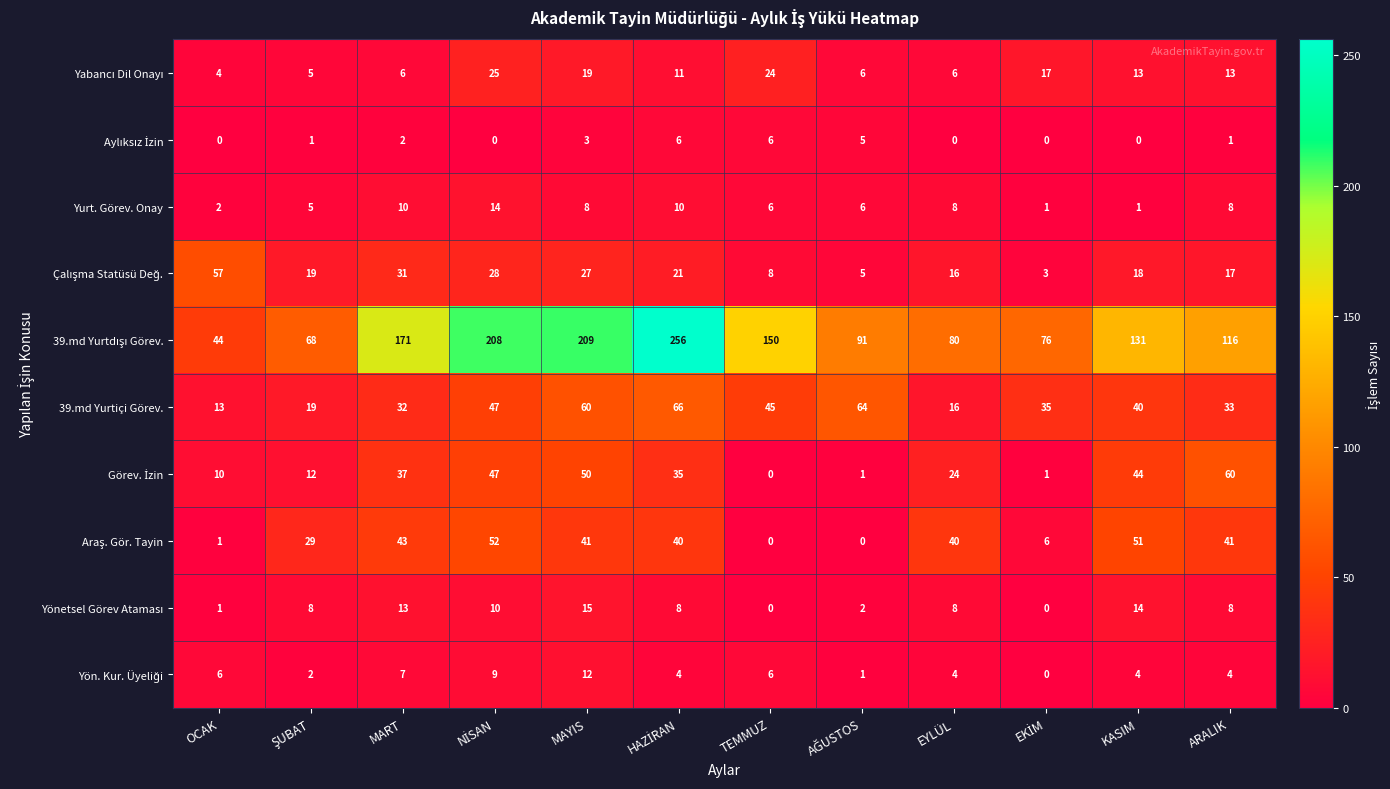

At how many categories does at least one series exceed 147?

5